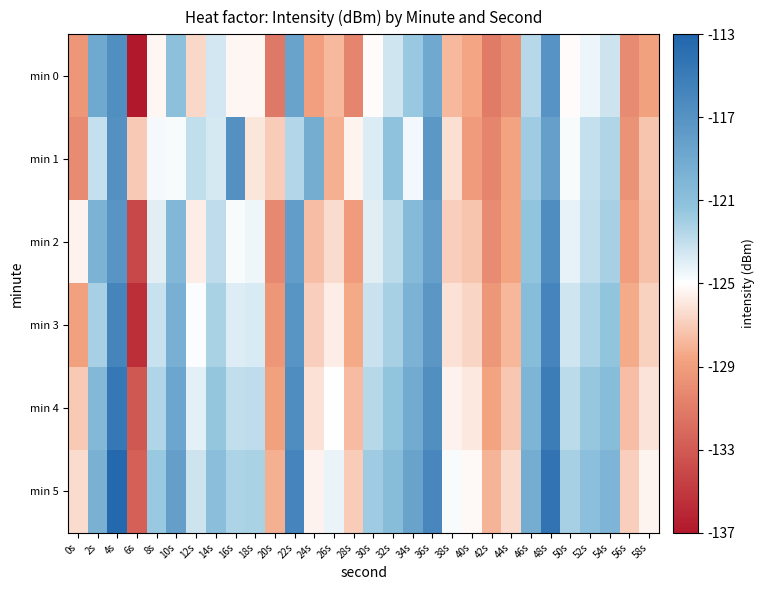

Reading left to right, extract all data points from this chart.

min 0: 0s=-129.4	2s=-118.9	4s=-116.7	6s=-136.9	8s=-125.3	10s=-121.1	12s=-126.5	14s=-123.5	16s=-125.4	18s=-125.3	20s=-131.1	22s=-118.4	24s=-128.9	26s=-127.8	28s=-130.5	30s=-125.1	32s=-123.4	34s=-121.7	36s=-118.9	38s=-127.7	40s=-128.5	42s=-131.1	44s=-129.9	46s=-122.6	48s=-117.1	50s=-125.1	52s=-124.4	54s=-123.4	56s=-130.1	58s=-128.8
min 1: 0s=-130.1	2s=-123.1	4s=-116.9	6s=-127.1	8s=-124.7	10s=-124.7	12s=-122.9	14s=-123.6	16s=-116.9	18s=-126.0	20s=-127.0	22s=-122.5	24s=-119.3	26s=-128.1	28s=-125.4	30s=-123.8	32s=-121.2	34s=-124.6	36s=-117.5	38s=-126.3	40s=-129.1	42s=-130.5	44s=-128.7	46s=-121.9	48s=-118.2	50s=-124.8	52s=-123.1	54s=-122.4	56s=-129.6	58s=-127.3
min 2: 0s=-125.5	2s=-119.8	4s=-117.2	6s=-134.1	8s=-124.0	10s=-120.3	12s=-125.7	14s=-122.9	16s=-124.8	18s=-124.5	20s=-130.2	22s=-117.9	24s=-127.6	26s=-126.4	28s=-129.1	30s=-124.0	32s=-122.8	34s=-120.5	36s=-118.1	38s=-126.9	40s=-127.3	42s=-130.1	44s=-128.6	46s=-121.4	48s=-116.5	50s=-124.2	52s=-123.0	54s=-122.1	56s=-129.0	58s=-127.5
min 3: 0s=-128.8	2s=-122.1	4s=-115.9	6s=-135.6	8s=-123.2	10s=-119.5	12s=-124.9	14s=-122.2	16s=-123.9	18s=-123.7	20s=-129.5	22s=-117.2	24s=-126.9	26s=-125.7	28s=-128.4	30s=-123.3	32s=-122.1	34s=-119.8	36s=-117.4	38s=-126.2	40s=-126.6	42s=-129.4	44s=-127.9	46s=-120.7	48s=-115.8	50s=-123.5	52s=-122.3	54s=-121.4	56s=-128.3	58s=-126.8
min 4: 0s=-127.1	2s=-120.4	4s=-114.6	6s=-133.1	8s=-122.4	10s=-118.7	12s=-124.1	14s=-121.5	16s=-123.0	18s=-122.9	20s=-128.8	22s=-116.5	24s=-126.2	26s=-125.0	28s=-127.7	30s=-122.6	32s=-121.4	34s=-119.1	36s=-116.7	38s=-125.5	40s=-125.9	42s=-128.7	44s=-127.2	46s=-120.0	48s=-115.1	50s=-122.8	52s=-121.6	54s=-120.7	56s=-127.6	58s=-126.1
min 5: 0s=-126.4	2s=-119.7	4s=-113.3	6s=-132.6	8s=-121.7	10s=-118.0	12s=-123.4	14s=-120.8	16s=-122.3	18s=-122.2	20s=-128.1	22s=-115.8	24s=-125.5	26s=-124.3	28s=-127.0	30s=-121.9	32s=-120.7	34s=-118.4	36s=-116.0	38s=-124.8	40s=-125.2	42s=-128.0	44s=-126.5	46s=-119.3	48s=-114.4	50s=-122.1	52s=-120.9	54s=-120.0	56s=-126.9	58s=-125.4